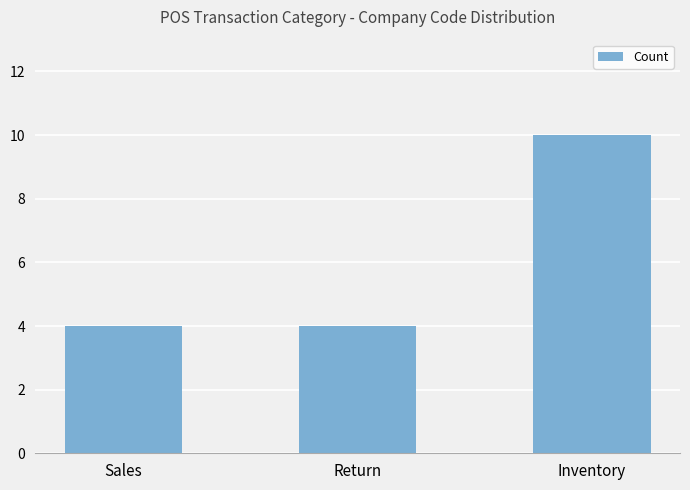

What is the label of the 1st bar from the left?

Sales